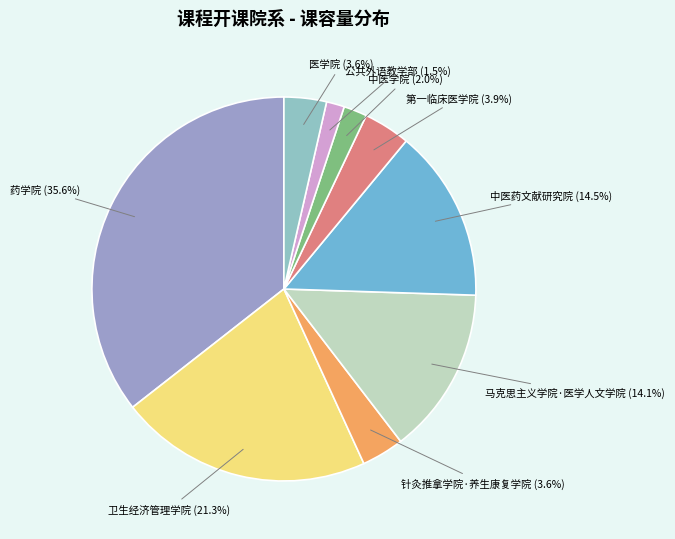

What percentage is the 医学院 slice, to the nearest percent?

4%